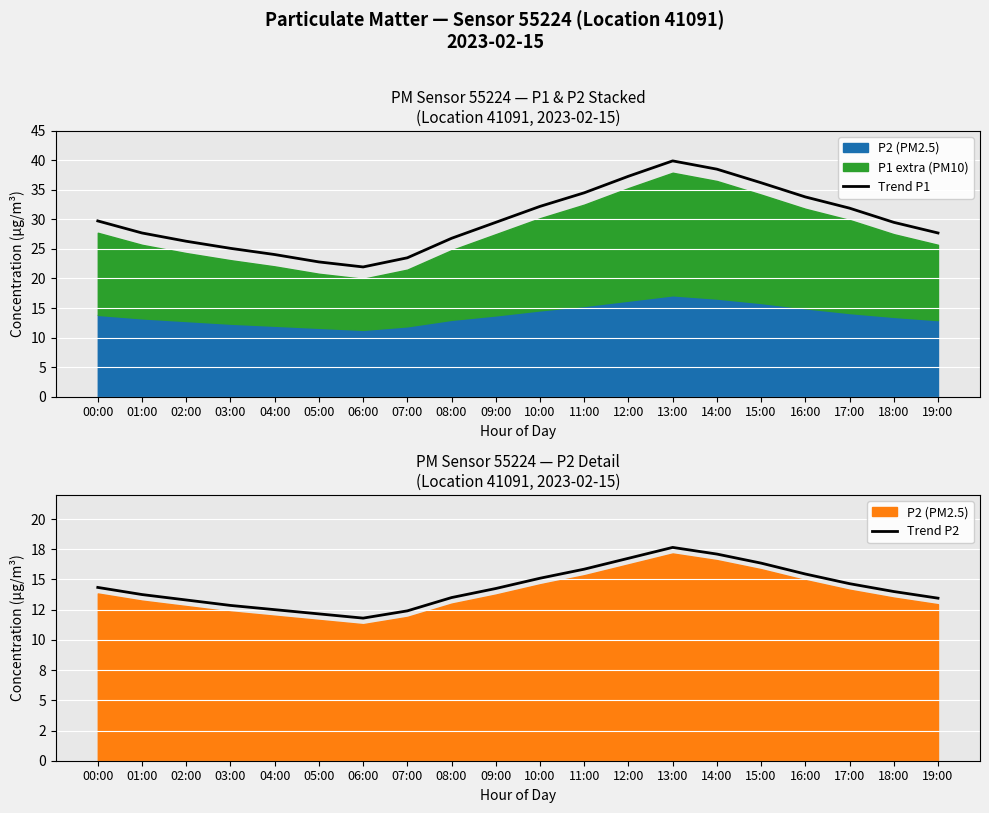

What is the average value of the Trend P2 series?

14.4